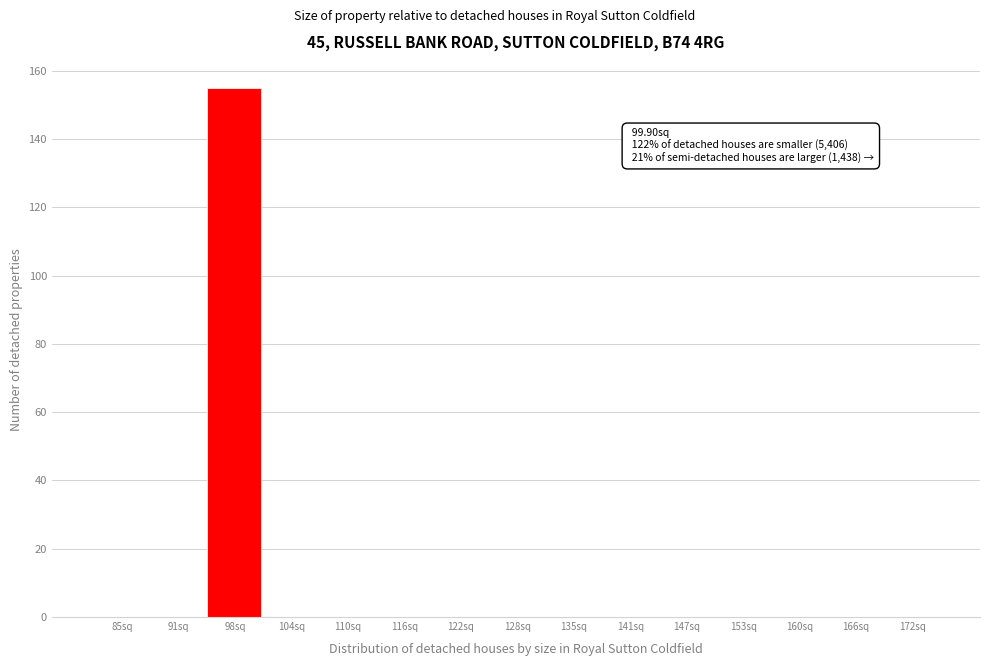

Over which range of the x-axis is the bar tallest?

94.4 to 100.6